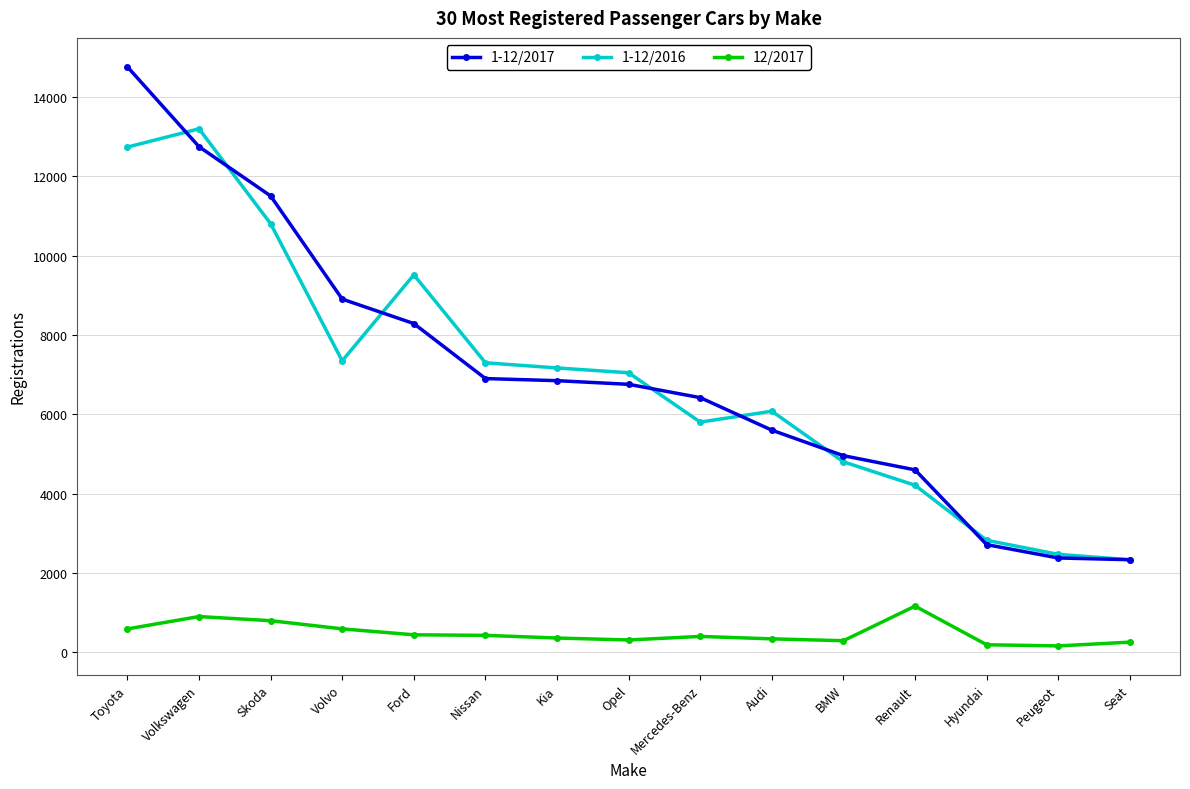

Which series has the largest range (max minus min)?

1-12/2017